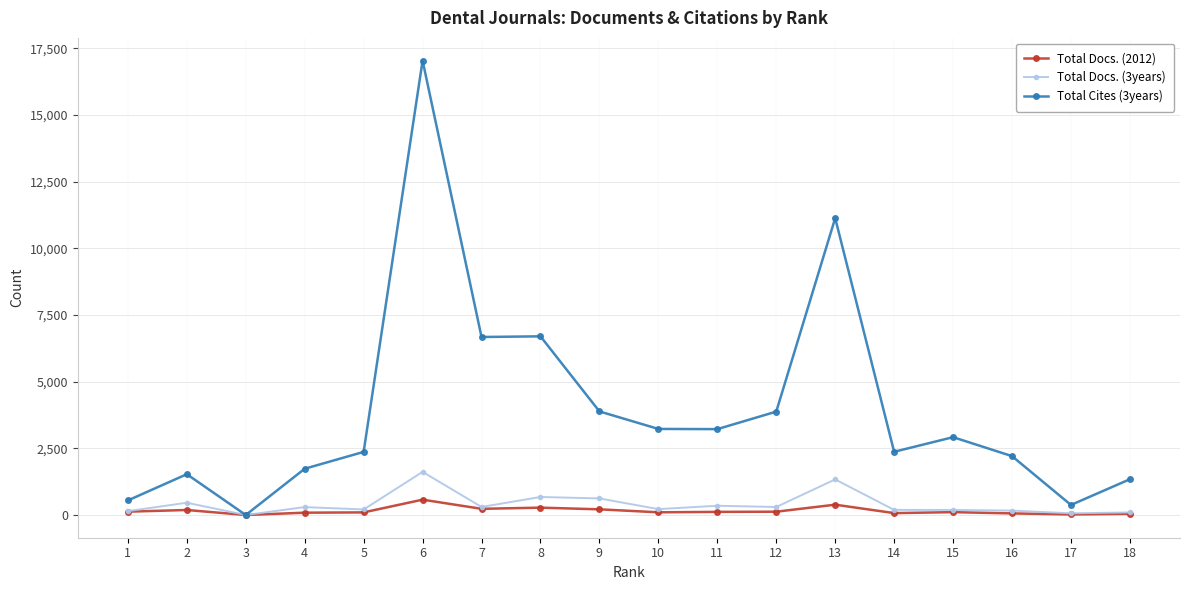

What is the greatest value displayed?

17042